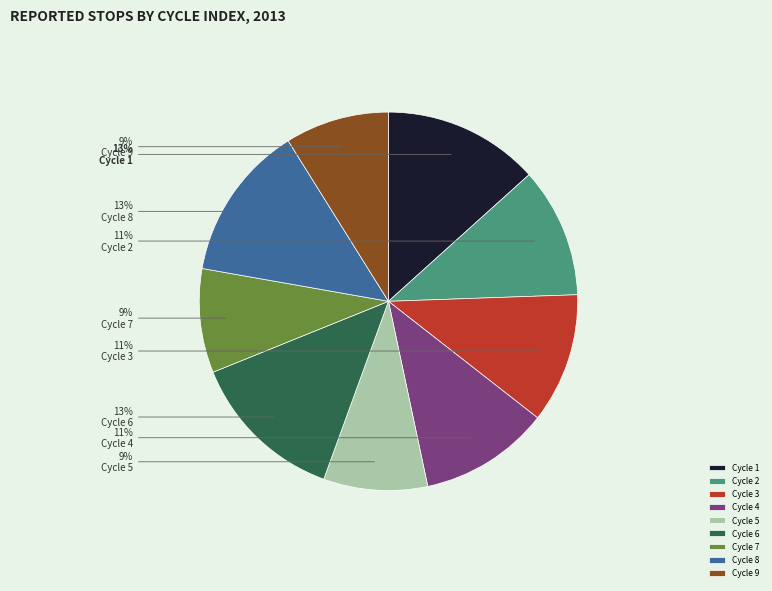

What percentage is the Cycle 4 slice, to the nearest percent?

11%